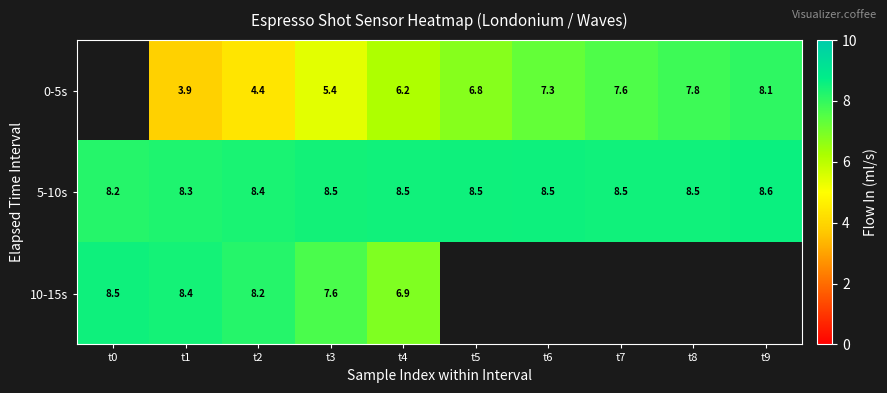

Is the value of 5-10s at t6 greater than the value of 0-5s at t8?

Yes